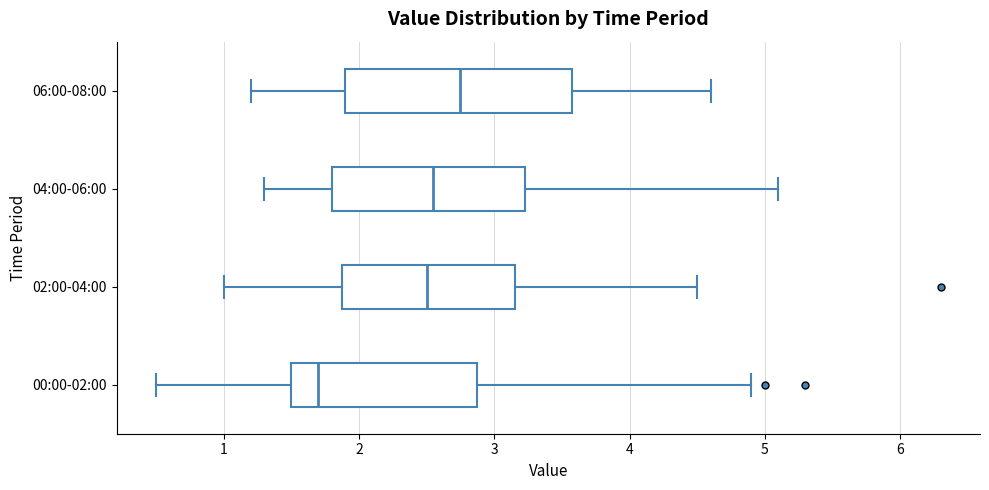

Reading bottom to top, read every box against the x-axis: the position of its median line, the range the box covers, and the ends of its whiskers. The values are not printed on the chart, so give them approximately, as read against the axis.

00:00-02:00: median 1.7, box 1.5 to 2.9, whiskers 0.5 to 4.9
02:00-04:00: median 2.5, box 1.9 to 3.2, whiskers 1.0 to 4.5
04:00-06:00: median 2.6, box 1.8 to 3.2, whiskers 1.3 to 5.1
06:00-08:00: median 2.8, box 1.9 to 3.6, whiskers 1.2 to 4.6